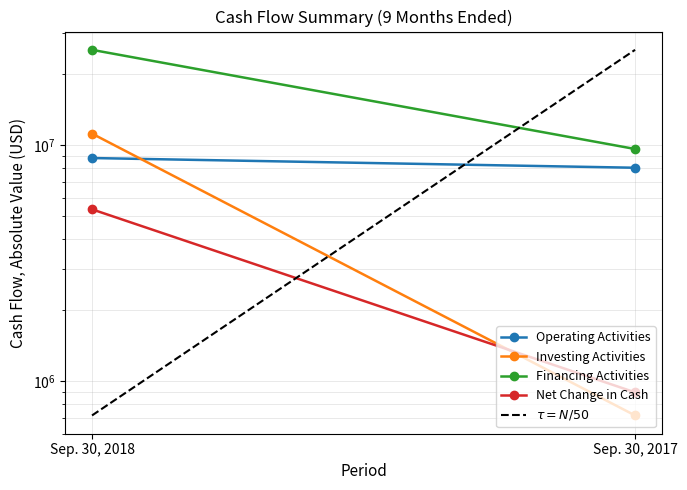

What is the difference between the maximum and minimum values in the Financing Activities series?

15749053